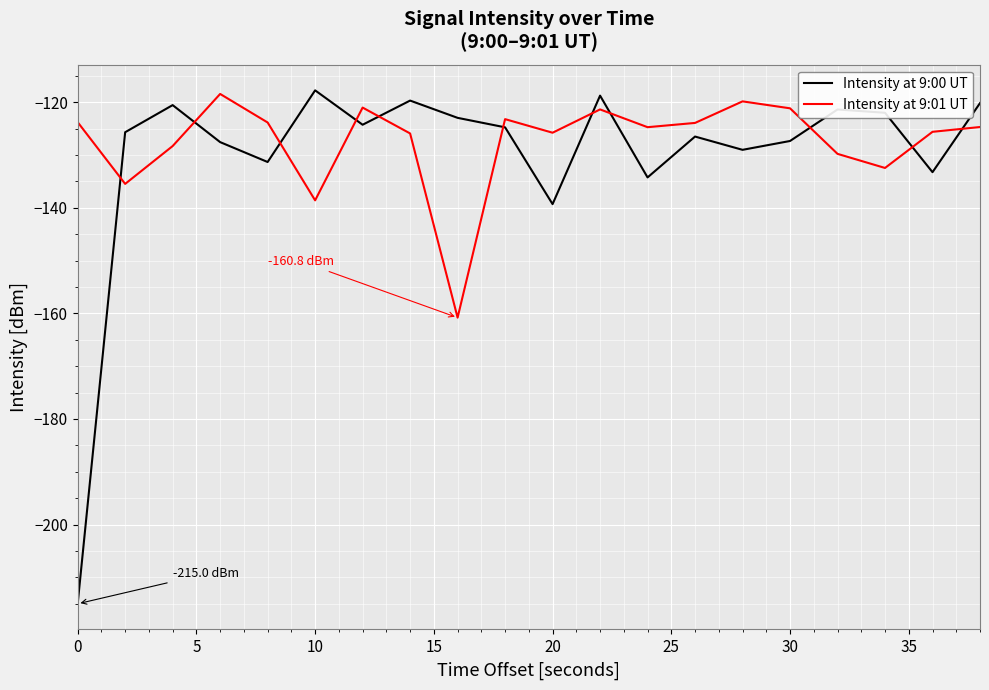

What is the highest value of the Intensity at 9:01 UT series?

-118.4